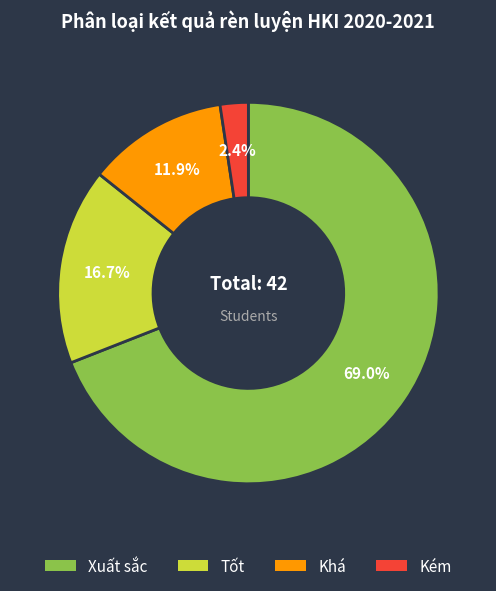

What is the smallest slice in the pie chart?

Kém